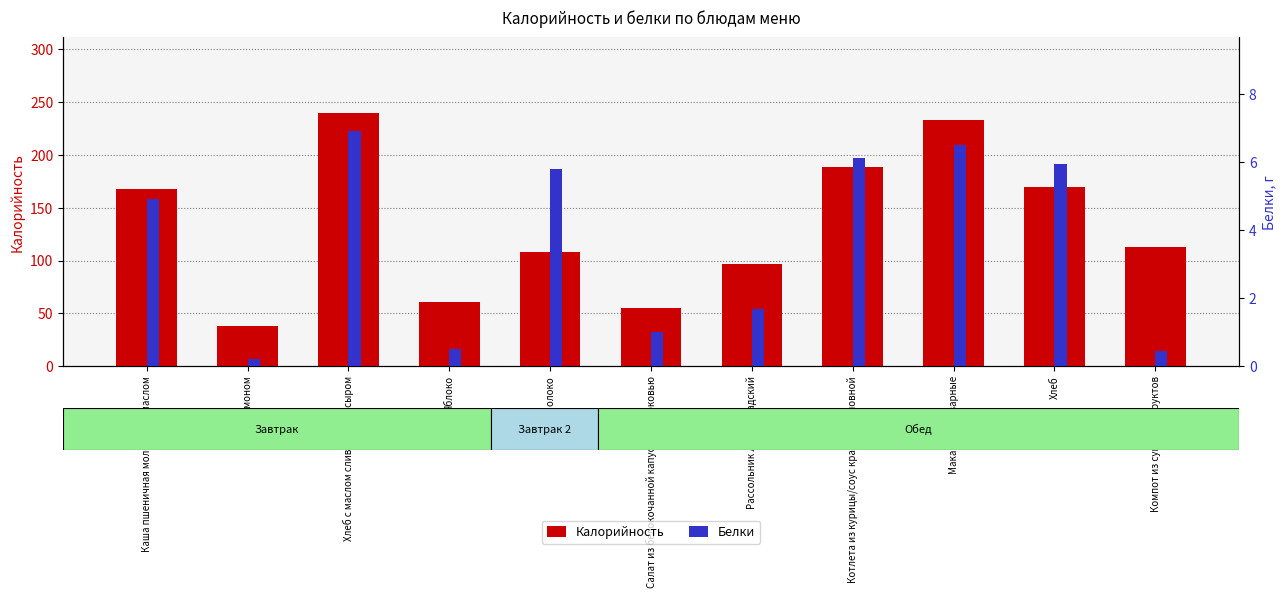

What is the sum of all Калорийность values?

1471.0